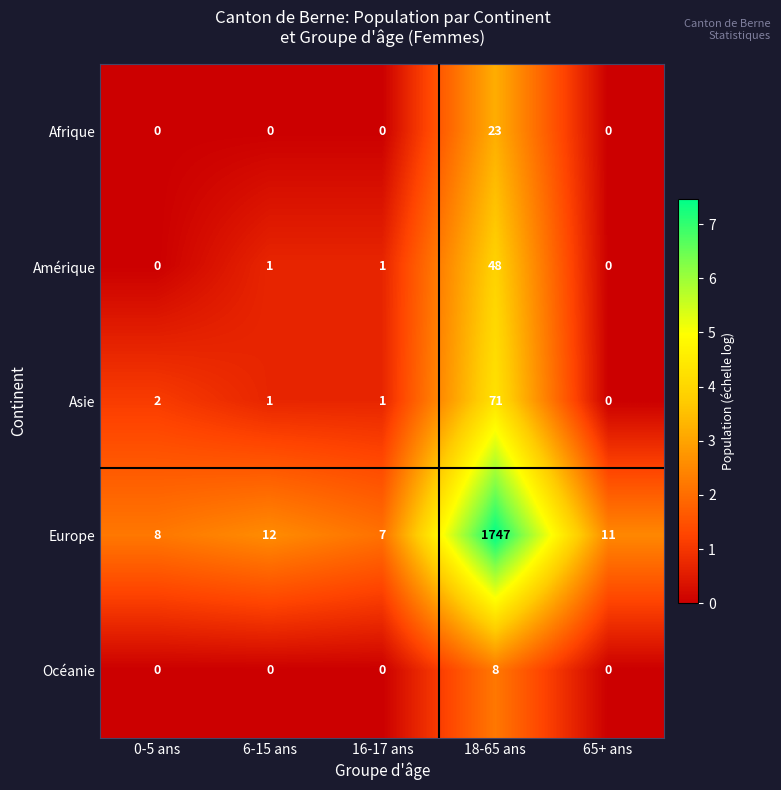

The Afrique series shows 10 at 65+ ans. True or false?

False